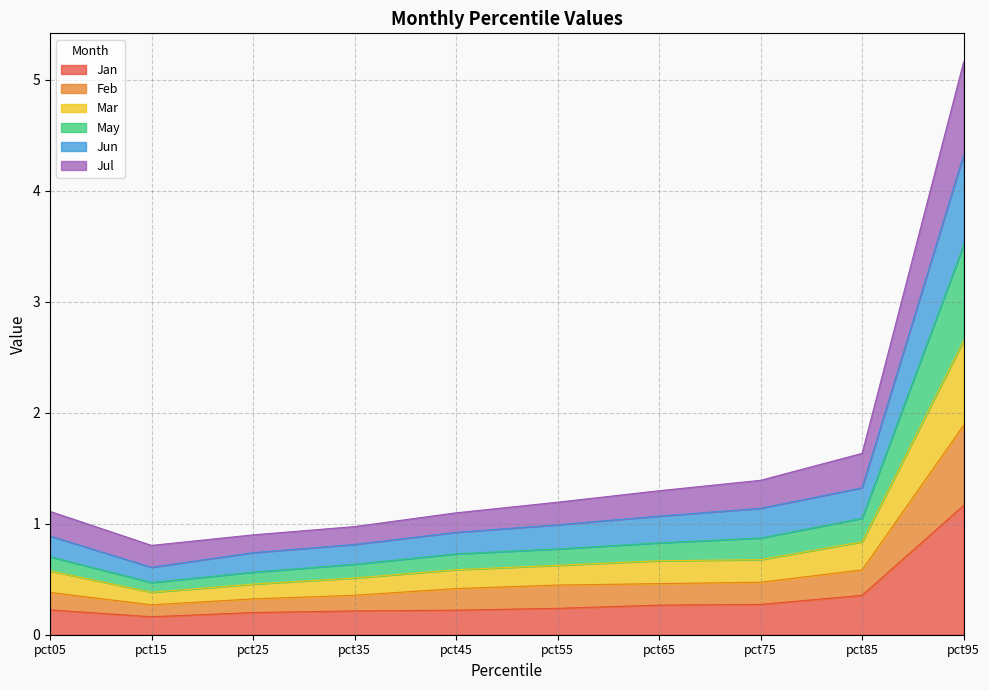

What is the highest value of the Jan series?

1.2